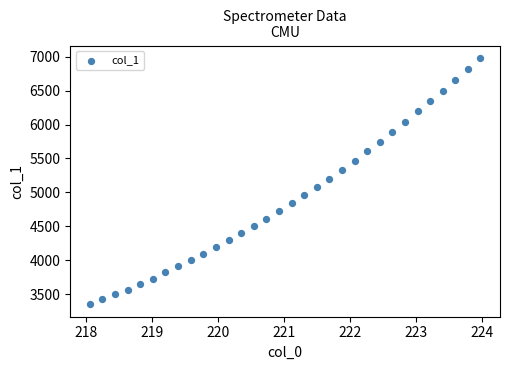

What is the range of Y values (max minus min)?

3634.4